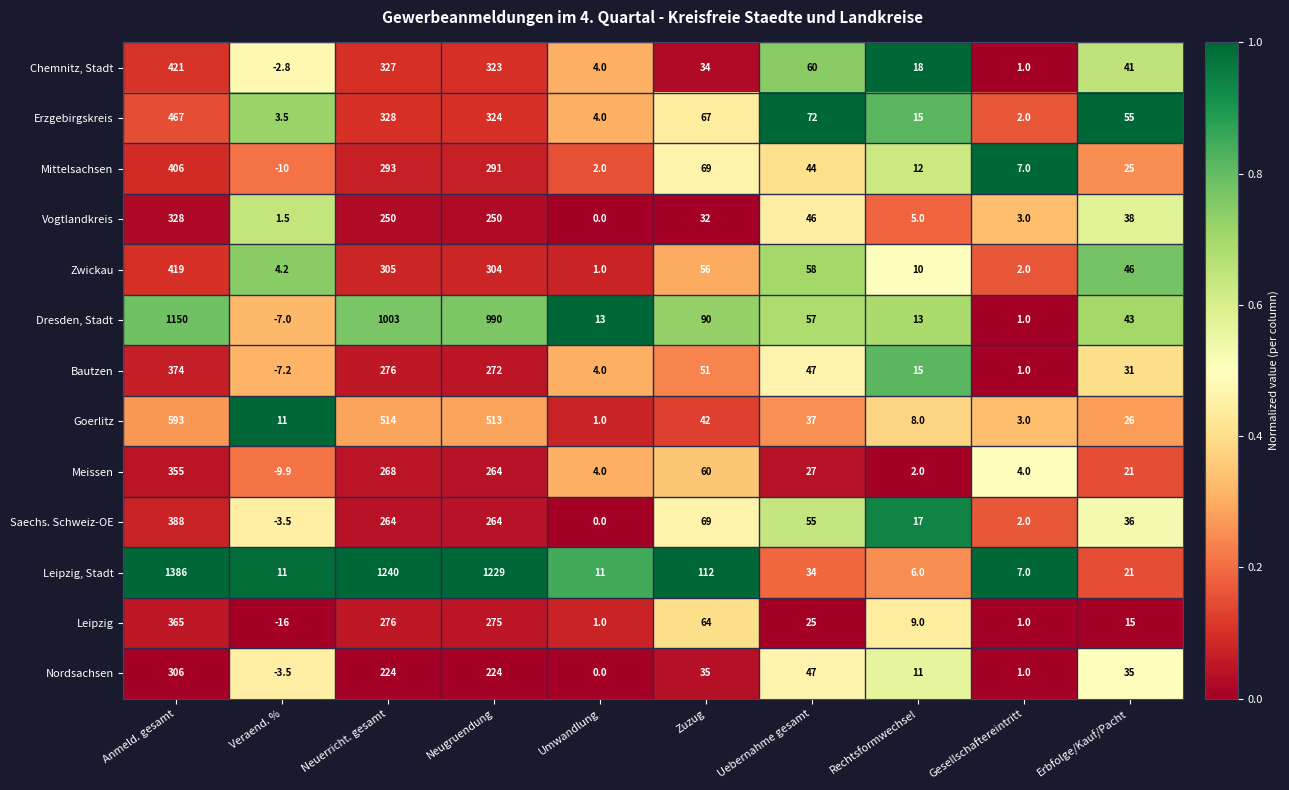

Rank the categories by Erzgebirgskreis value from lowest to highest.

Gesellschaftereintritt, Veraend. %, Umwandlung, Rechtsformwechsel, Erbfolge/Kauf/Pacht, Zuzug, Uebernahme gesamt, Neugruendung, Neuerricht. gesamt, Anmeld. gesamt